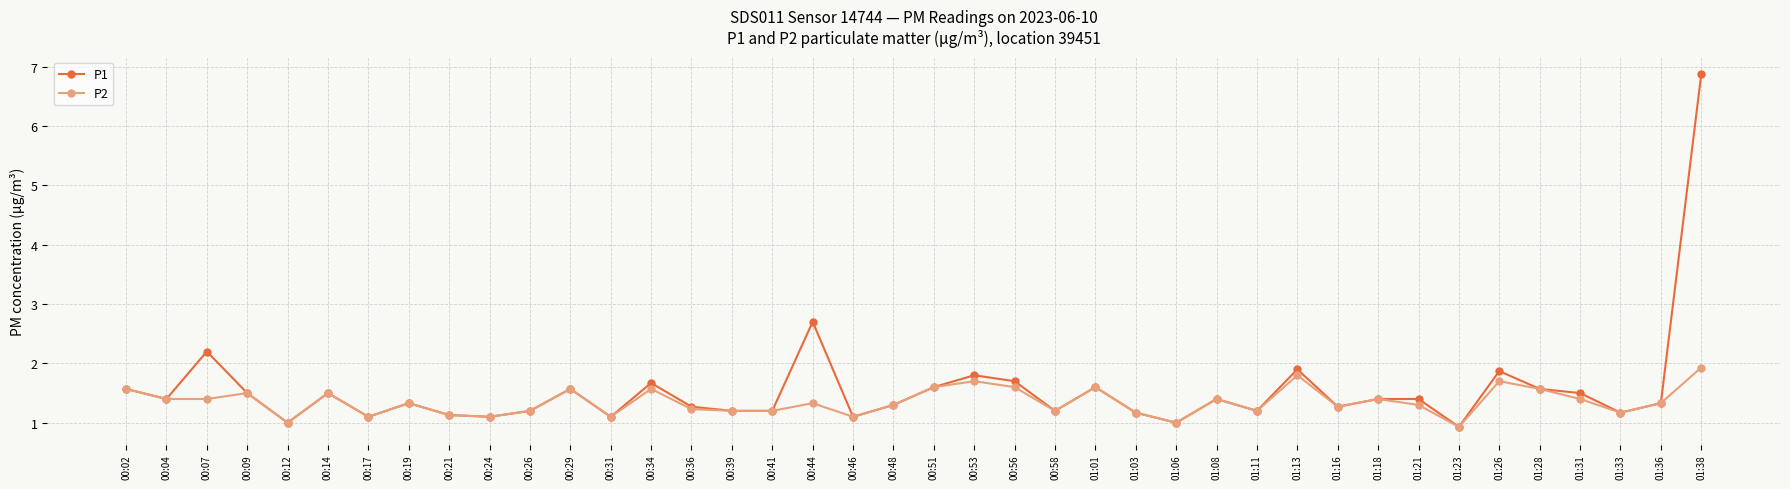

At which label does P2 first exceed 1?

00:02